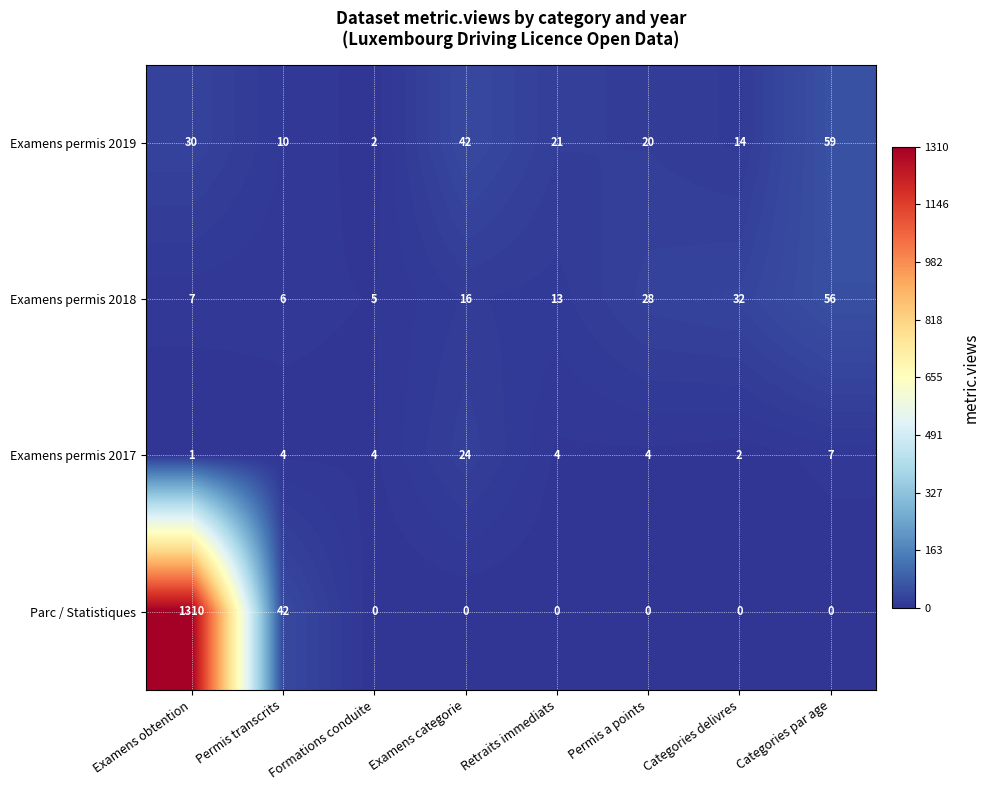

Which series changed the most between Examens obtention and Formations conduite?

Parc / Statistiques